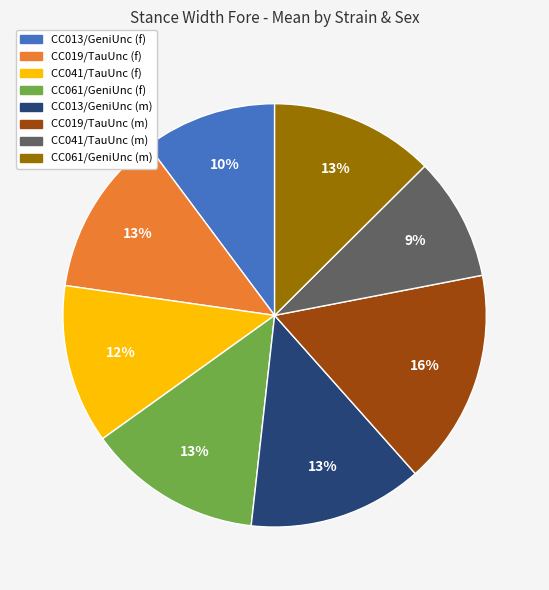

Combined, do CC041/TauUnc (f) and CC061/GeniUnc (f) account for over 50%?

No